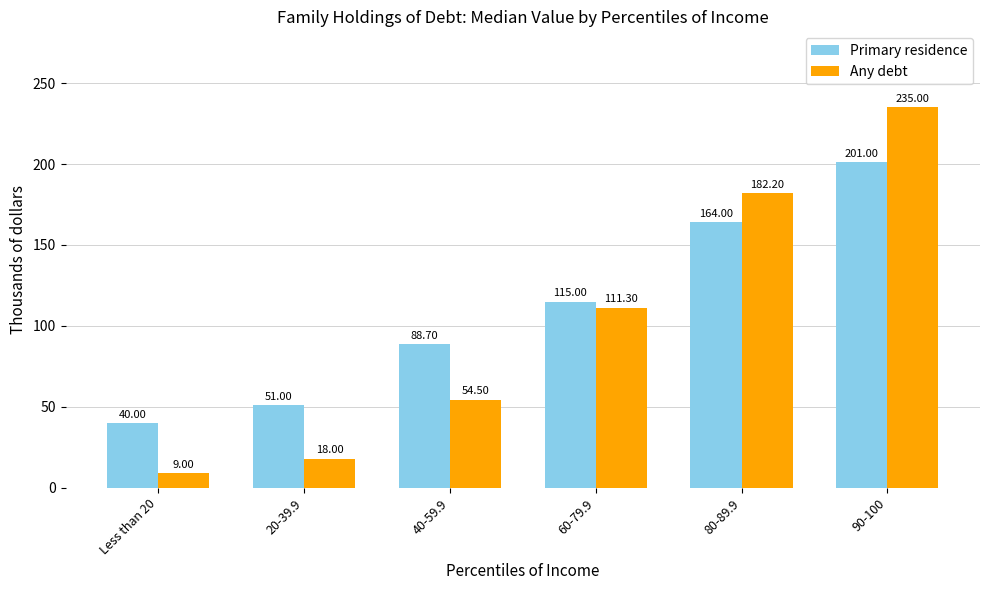

What is the label of the 4th bar from the right?

40-59.9